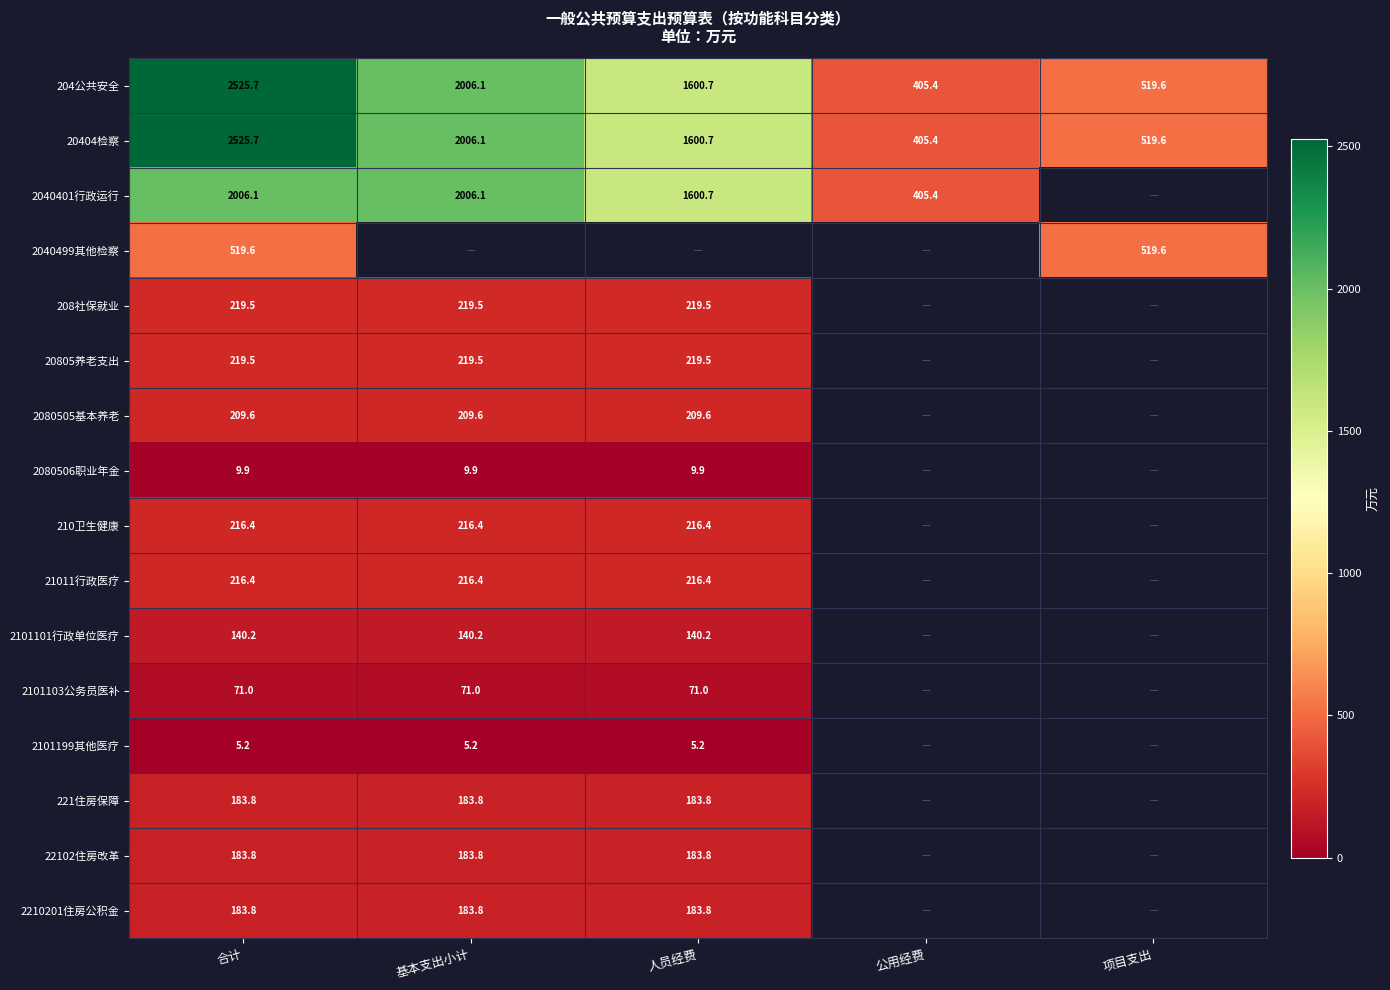

What is the difference between the highest and lowest values at 合计?

2520.5